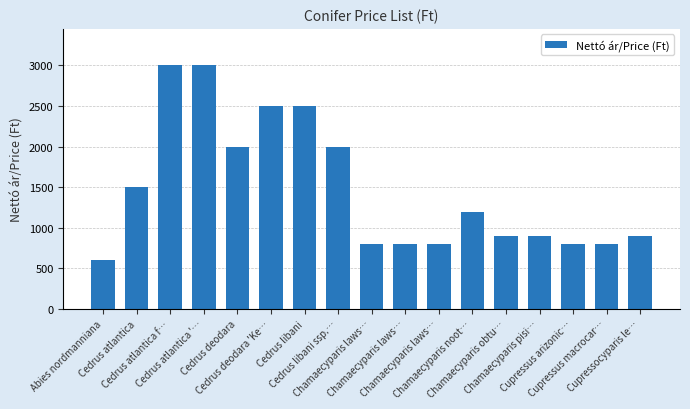

Reading left to right, transcribe all the data shown in this chart.

600	1500	3000	3000	2000	2500	2500	2000	800	800	800	1200	900	900	800	800	900